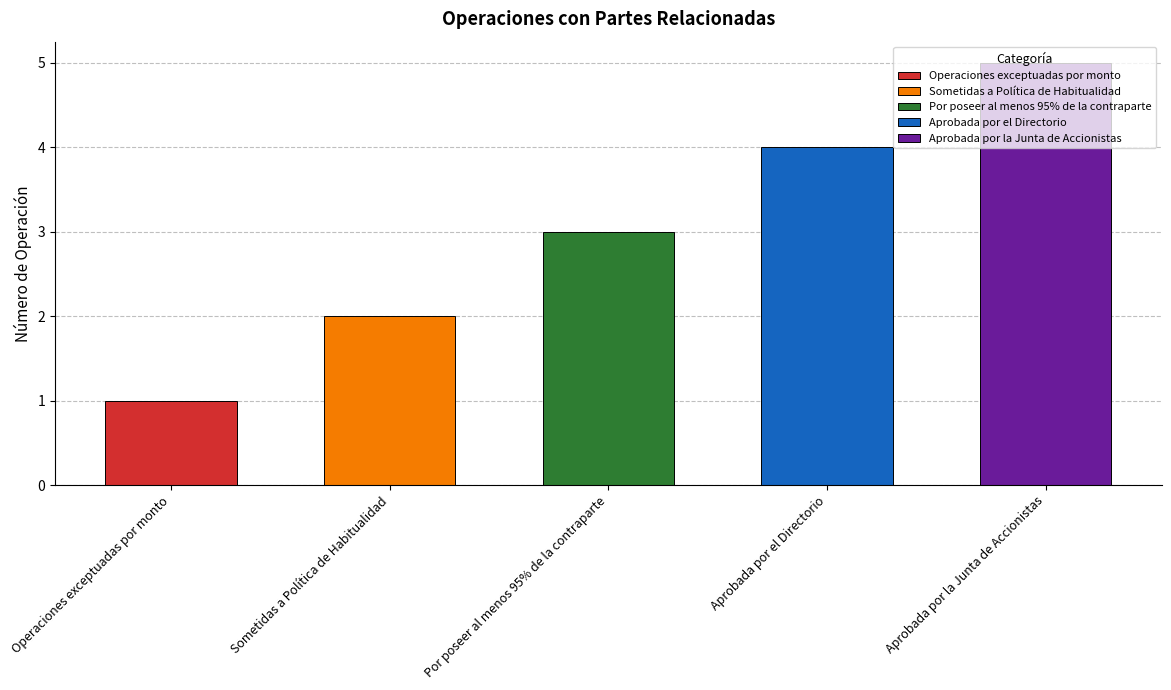

What is the average value?

3